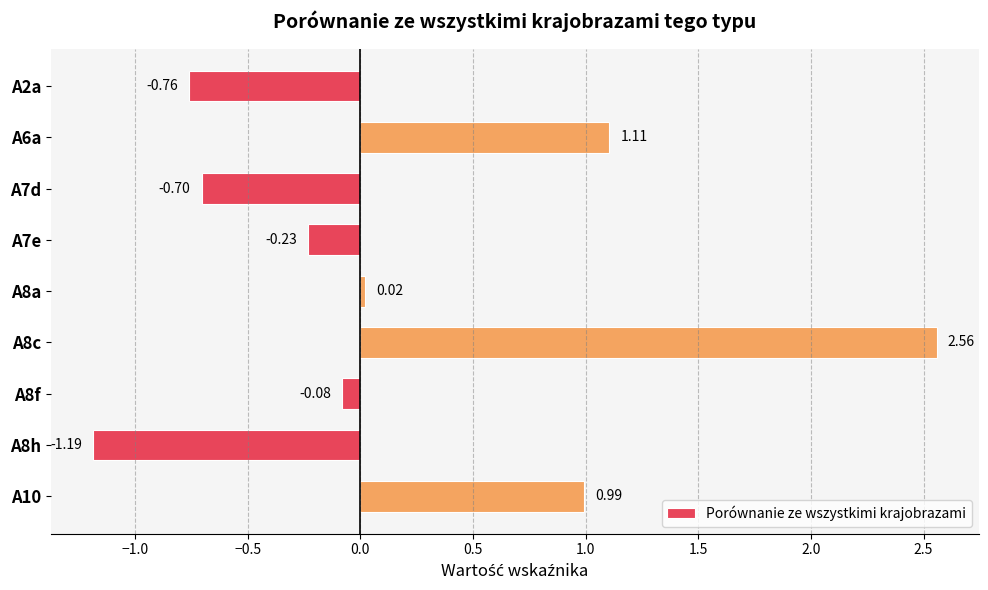

Which has a higher value, A8c or A7d?

A8c